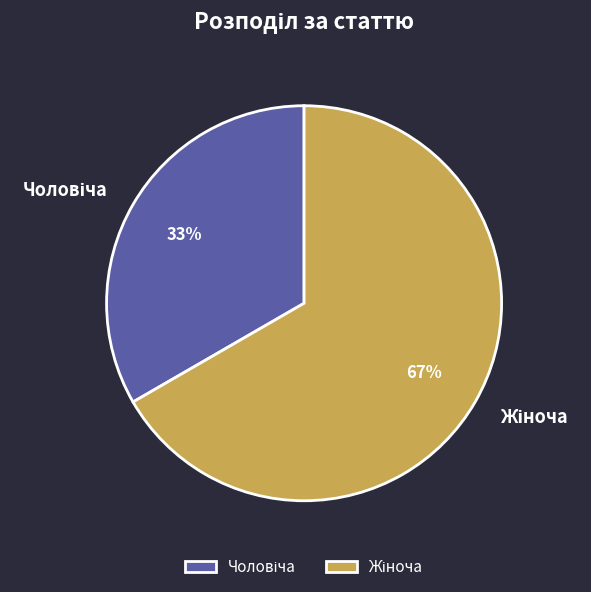

Does any single category account for the majority?

Yes